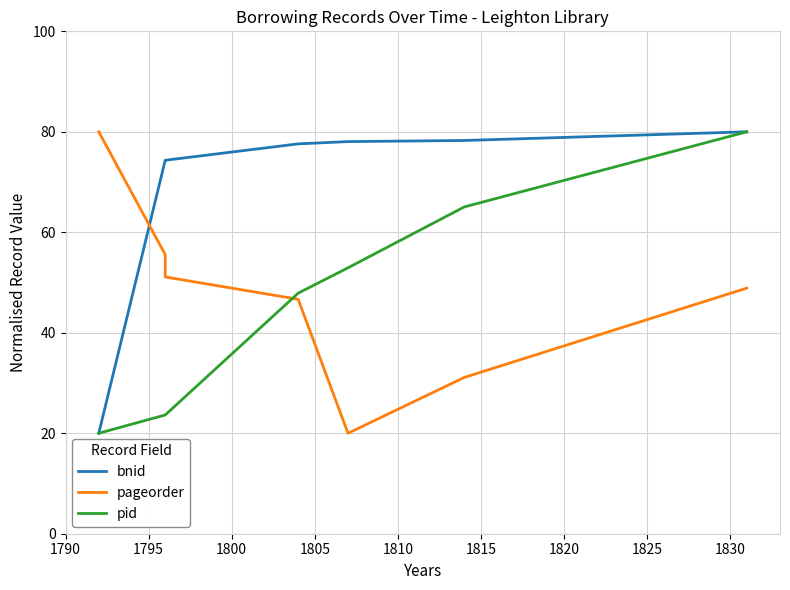

How many lines are shown in the chart?

3